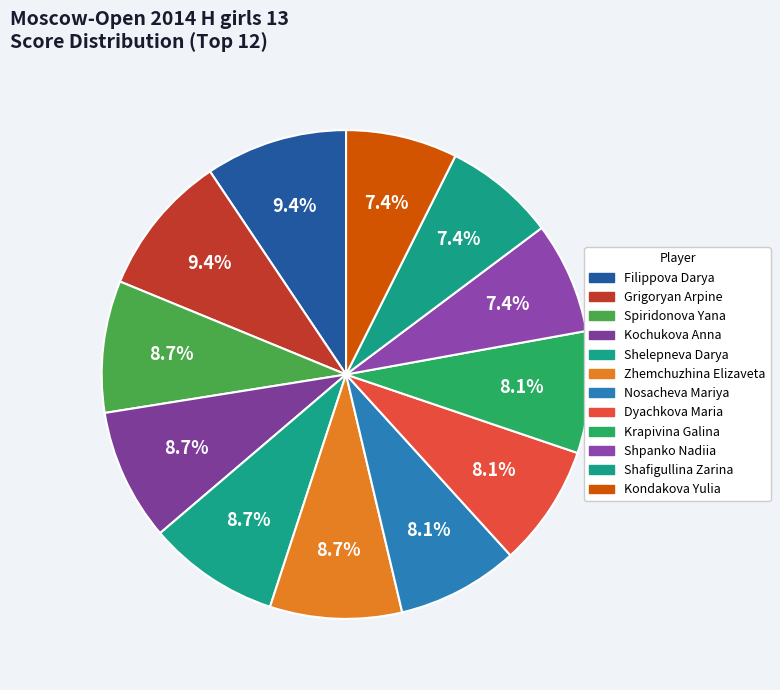

To the nearest percent, what percentage of the pie is Spiridonova Yana?

9%